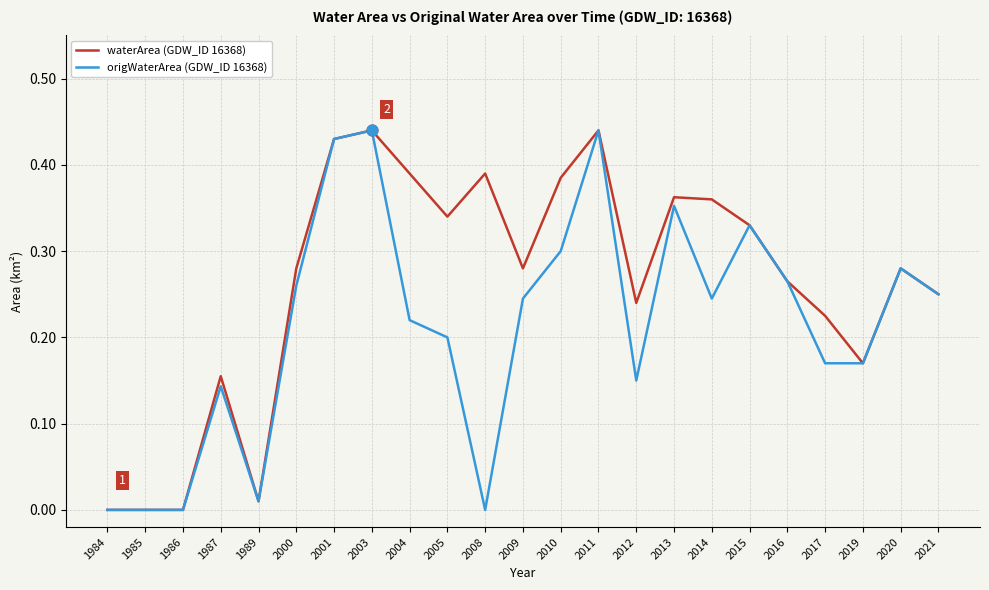

Between 2013 and 2020, which series saw the biggest shift?

waterArea (GDW_ID 16368)